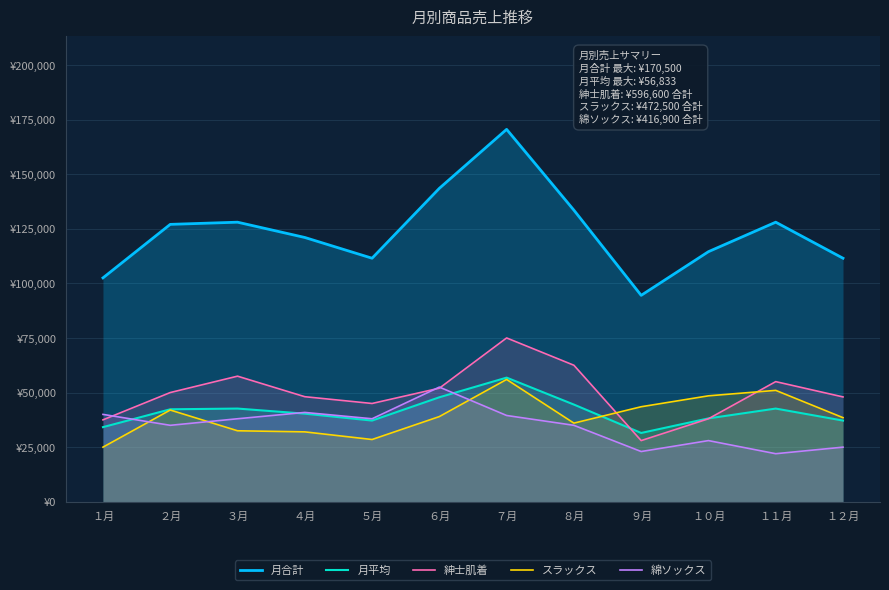

Reading right to left, transcribe all the data shown in this chart.

月合計: １２月=111500	１１月=128000	１０月=114500	９月=94500	８月=133500	７月=170500	６月=143500	５月=111500	４月=121000	３月=128000	２月=127000	１月=102500
月平均: １２月=37167	１１月=42667	１０月=38167	９月=31500	８月=44500	７月=56833	６月=47833	５月=37167	４月=40333	３月=42667	２月=42333	１月=34167
紳士肌着: １２月=48000	１１月=55000	１０月=38000	９月=28000	８月=62500	７月=75000	６月=52000	５月=45000	４月=48100	３月=57500	２月=50000	１月=37500
スラックス: １２月=38500	１１月=51000	１０月=48500	９月=43500	８月=36000	７月=56000	６月=39000	５月=28500	４月=32000	３月=32500	２月=42000	１月=25000
綿ソックス: １２月=25000	１１月=22000	１０月=28000	９月=23000	８月=35000	７月=39500	６月=52500	５月=38000	４月=40900	３月=38000	２月=35000	１月=40000